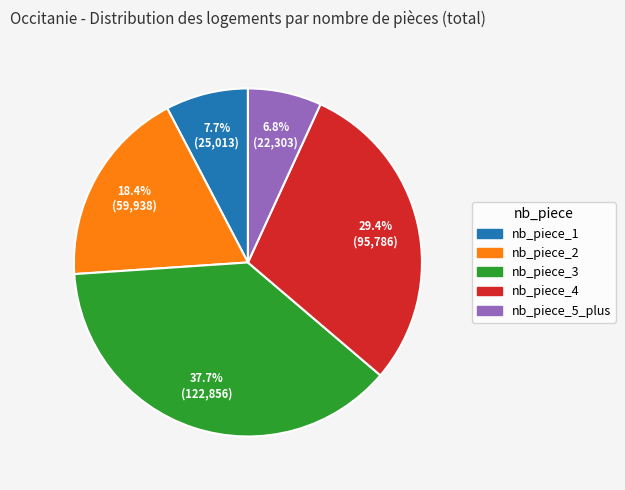

The nb_piece_1 slice represents 21% of the pie. True or false?

False